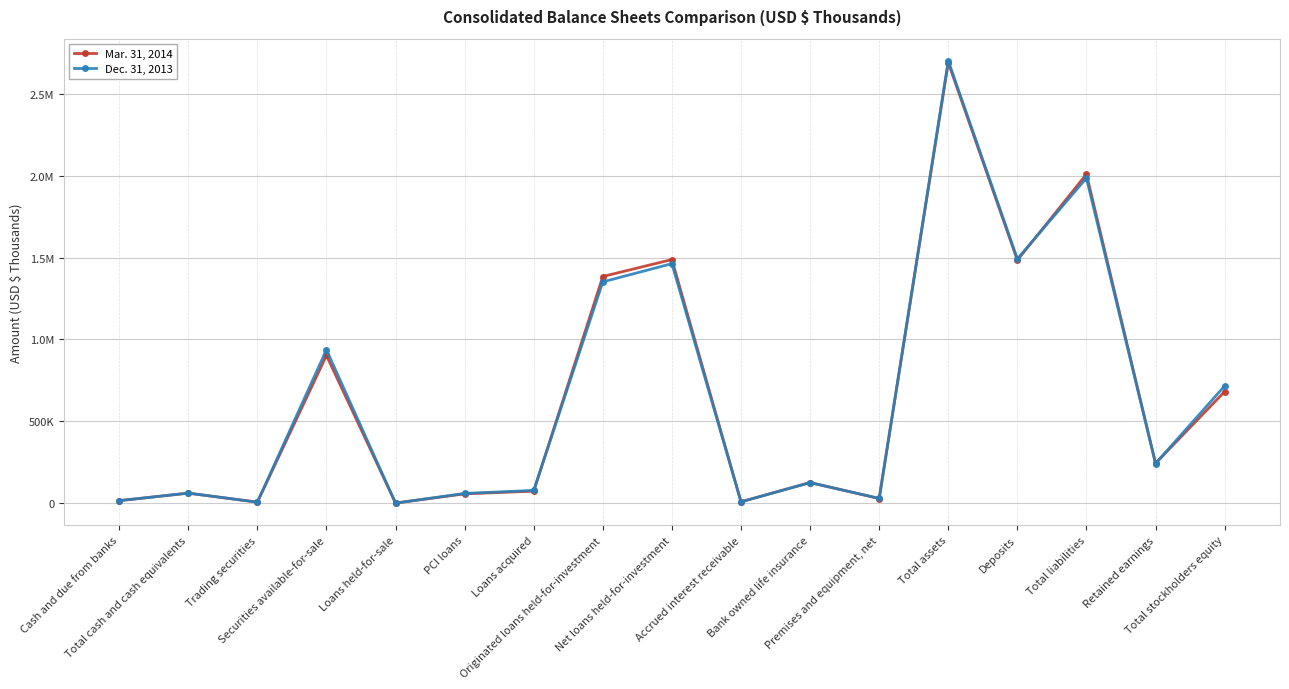

Rank the categories by Dec. 31, 2013 value from highest to lowest.

Total assets, Total liabilities, Deposits, Net loans held-for-investment, Originated loans held-for-investment, Securities available-for-sale, Total stockholders equity, Retained earnings, Bank owned life insurance, Loans acquired, Total cash and cash equivalents, PCI loans, Premises and equipment, net, Cash and due from banks, Accrued interest receivable, Trading securities, Loans held-for-sale